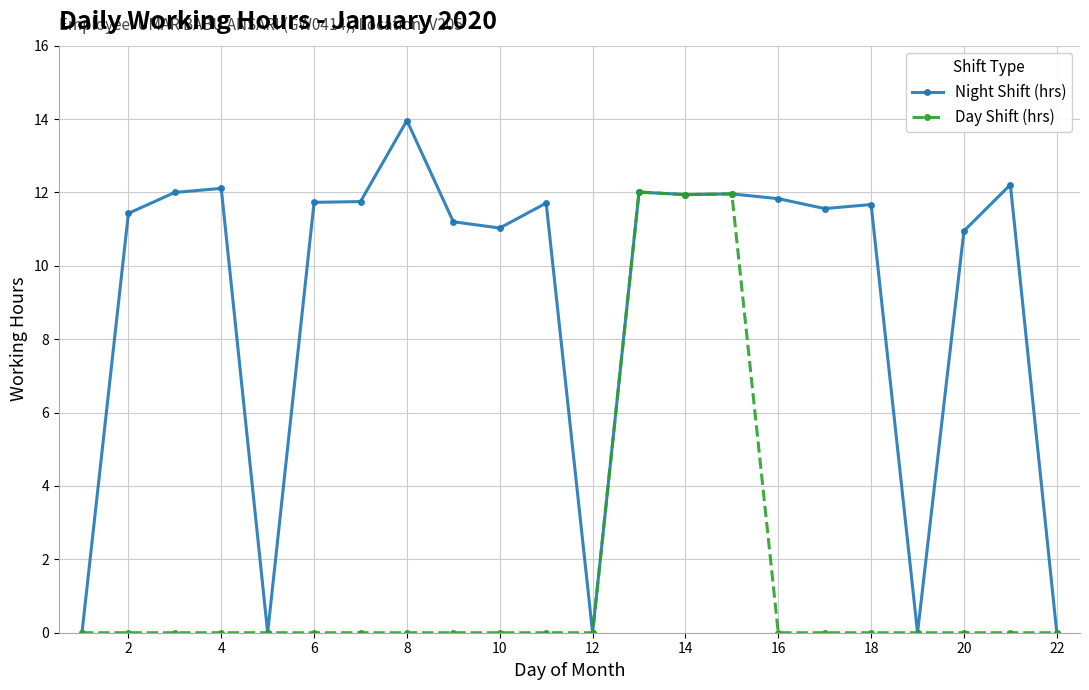

What is the value of the Night Shift (hrs) point at the 17th from the left?

11.6